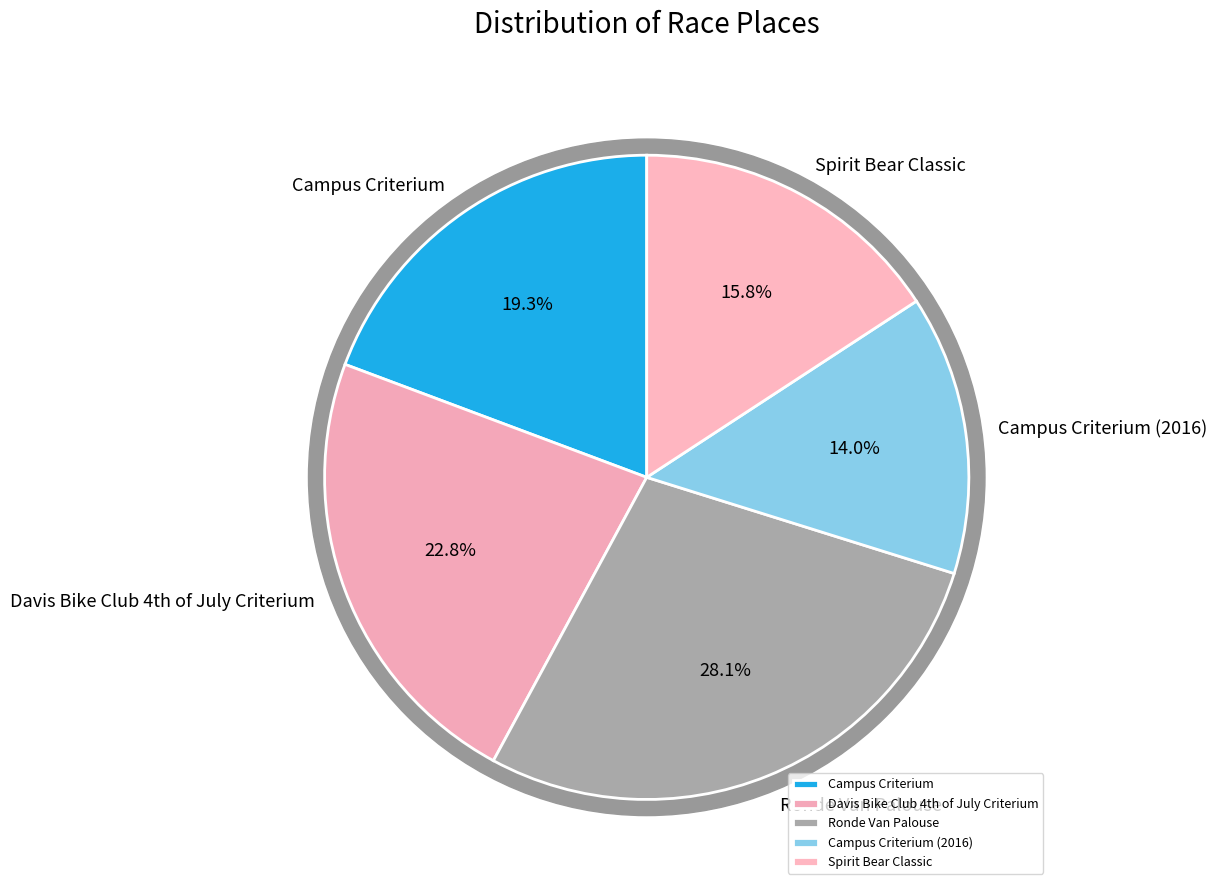

To the nearest percent, what is the average slice percentage?

20%